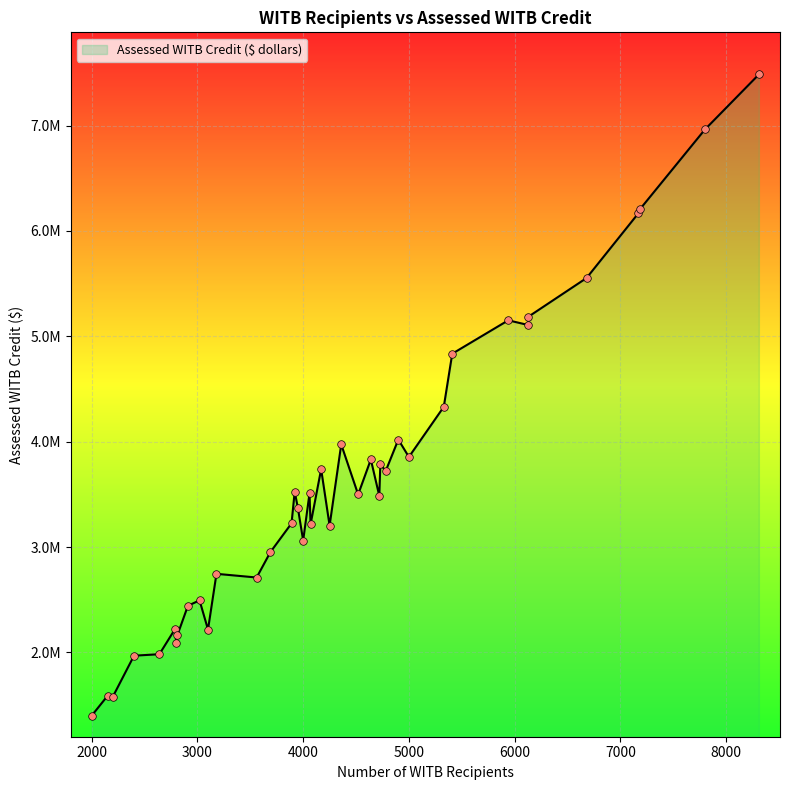

What is the change in value from 2150 to 7170?

+4579000